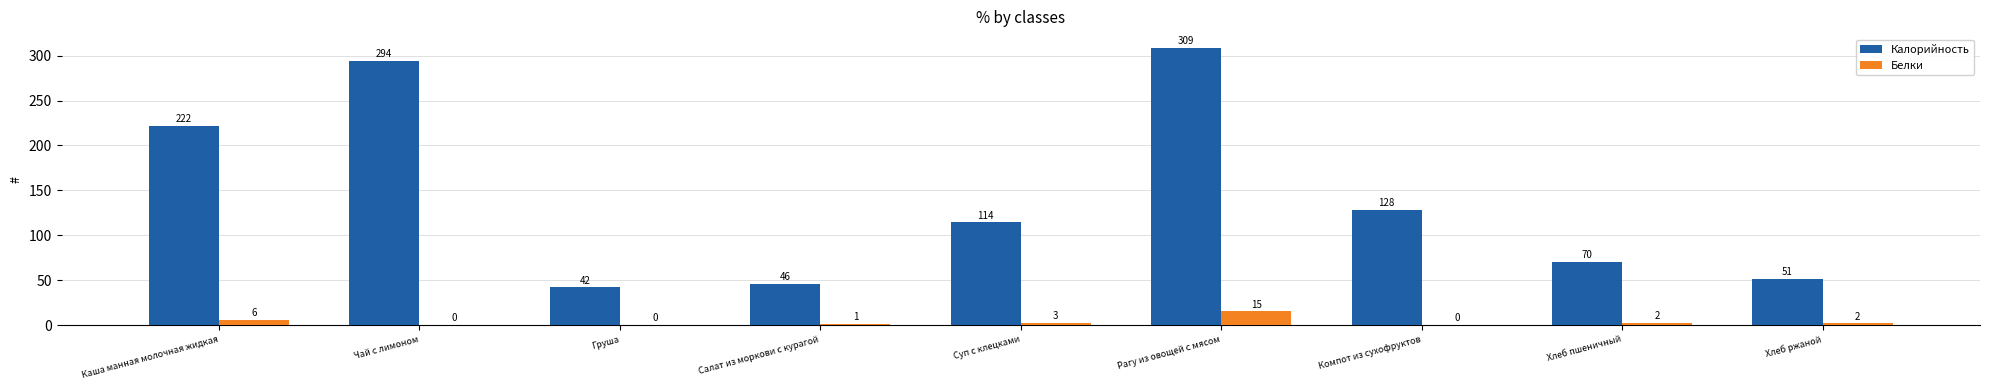

Which category has the highest value in the Белки series?

Рагу из овощей с мясом